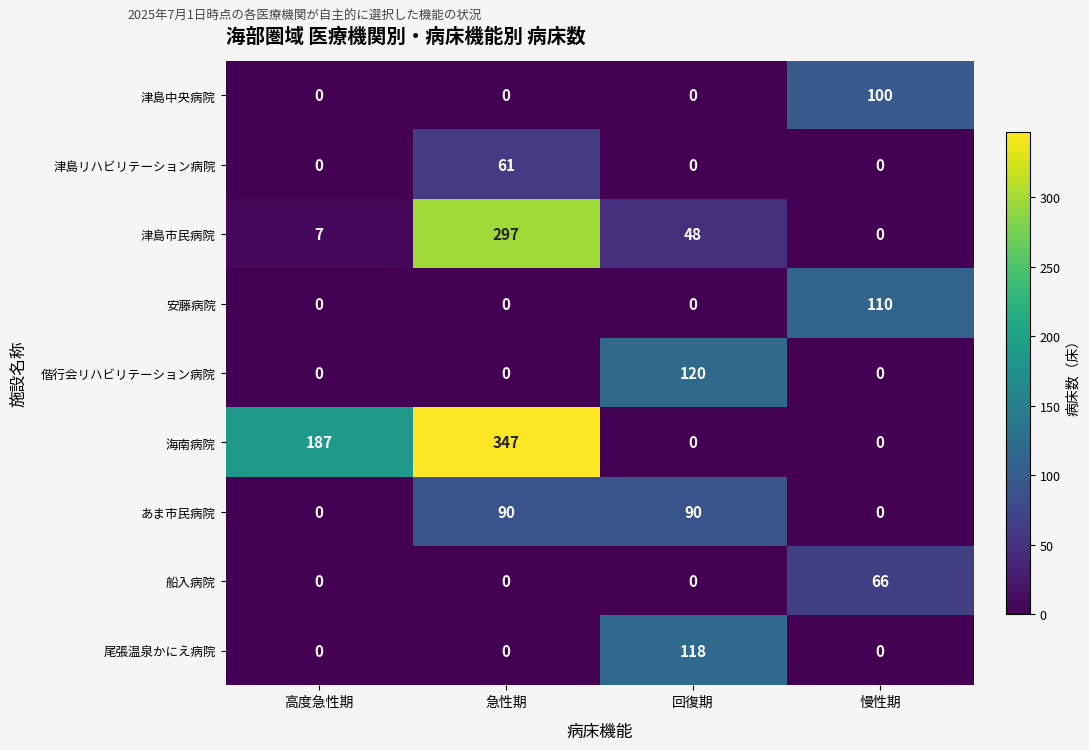

At which category is the sum across all series the highest?

急性期